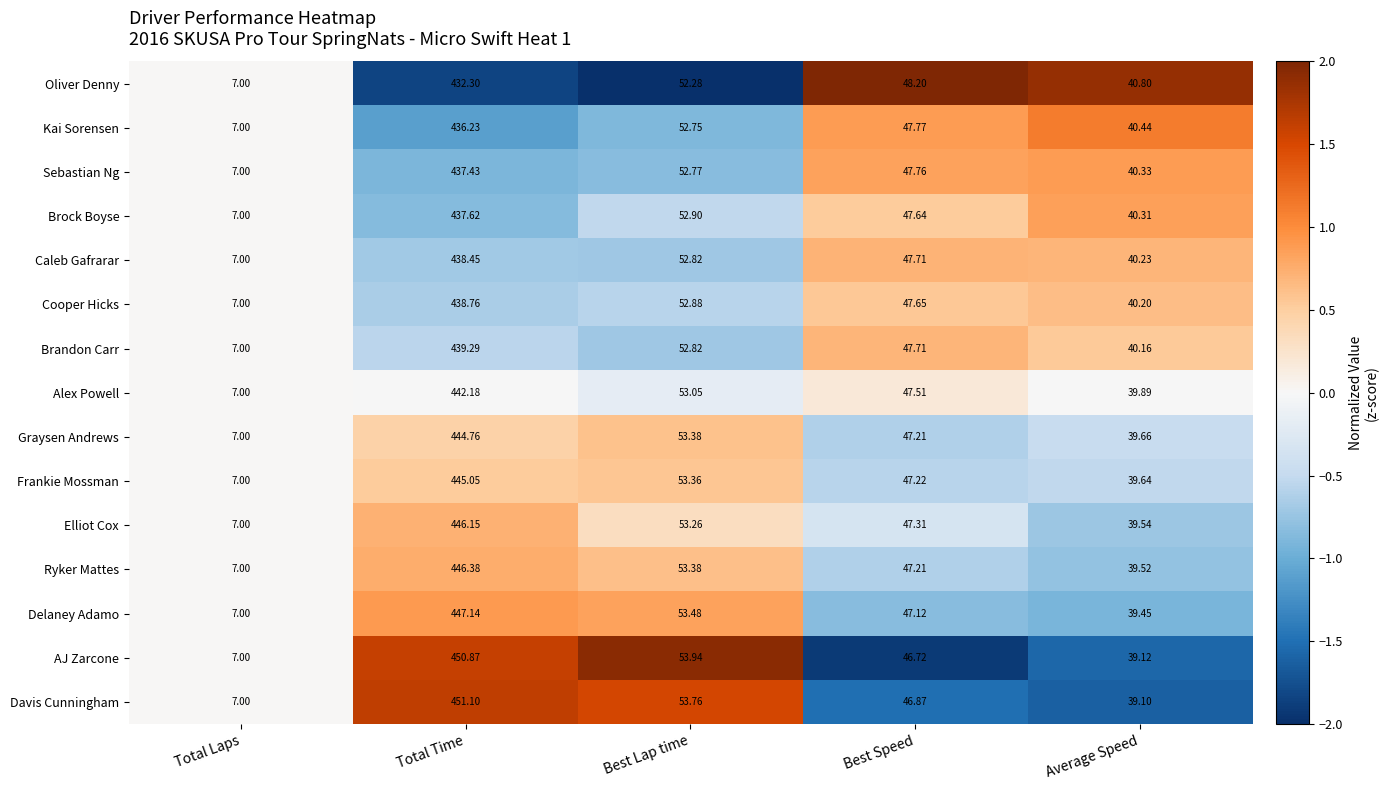

Rank the series by their maximum value, from highest to lowest.

Davis Cunningham, AJ Zarcone, Delaney Adamo, Ryker Mattes, Elliot Cox, Frankie Mossman, Graysen Andrews, Alex Powell, Brandon Carr, Cooper Hicks, Caleb Gafrarar, Brock Boyse, Sebastian Ng, Kai Sorensen, Oliver Denny